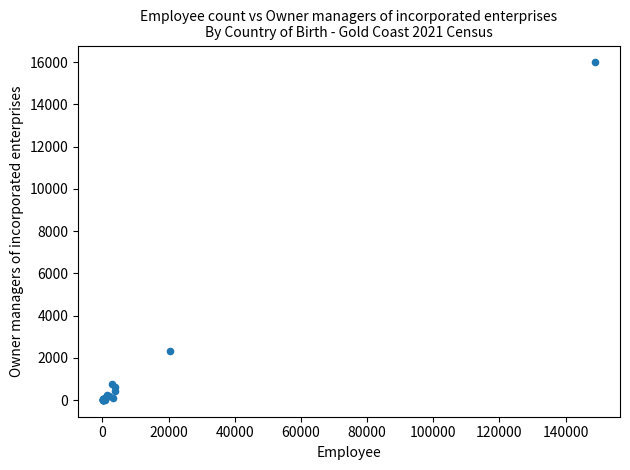

What Y value in the scatter plot is closest to 8001?

2312